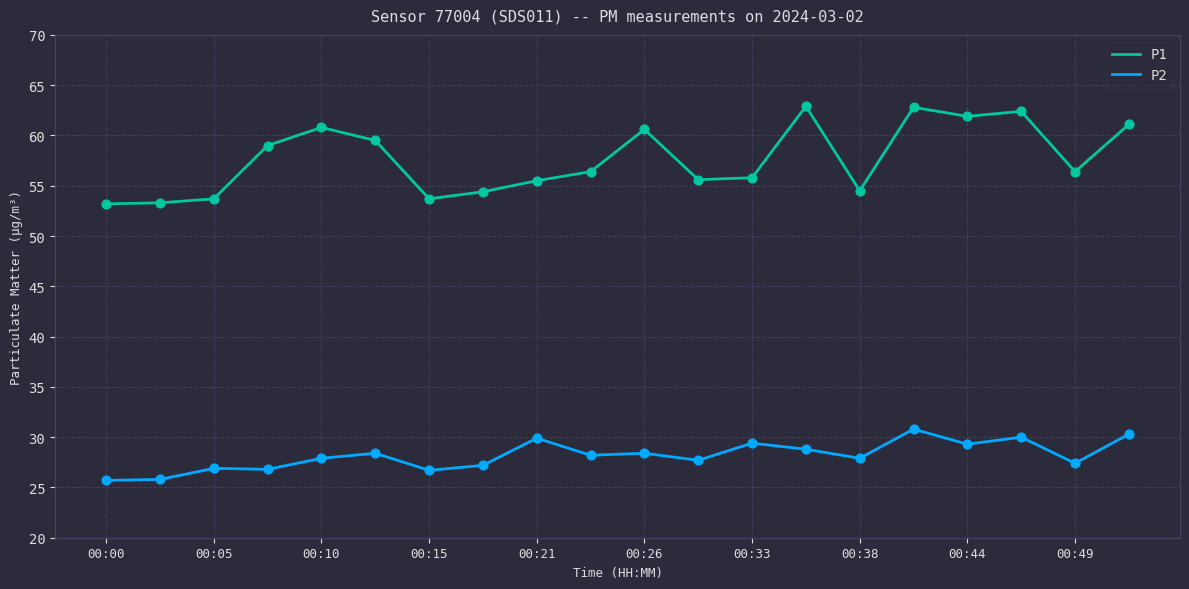

Which series has the largest total across all categories?

P1